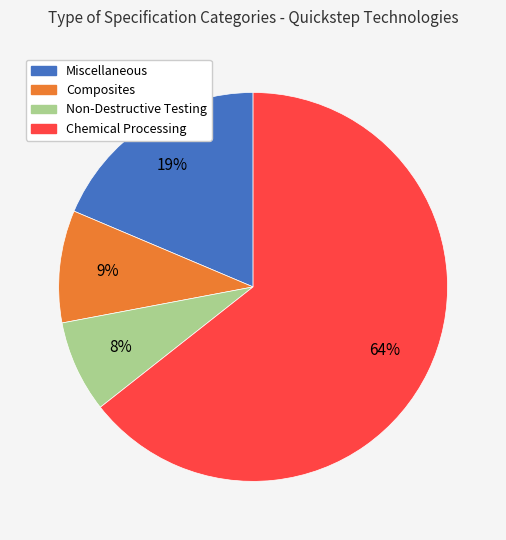

Does any single category account for the majority?

Yes